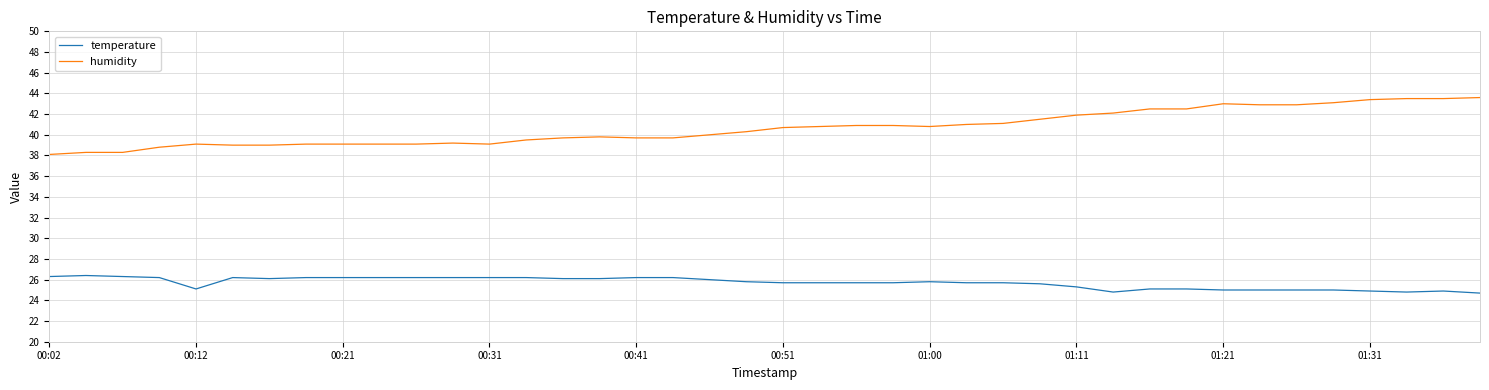

What is the maximum value for temperature?

26.4